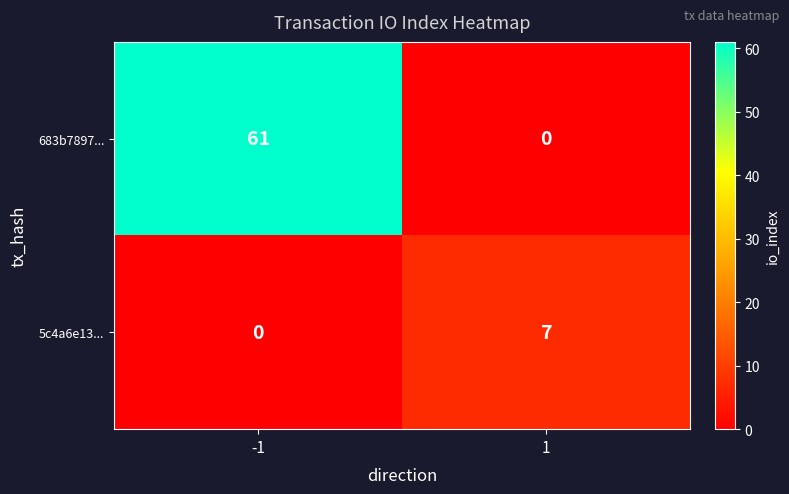

At 1, list the series in order from largest to smallest.

5c4a6e13..., 683b7897...